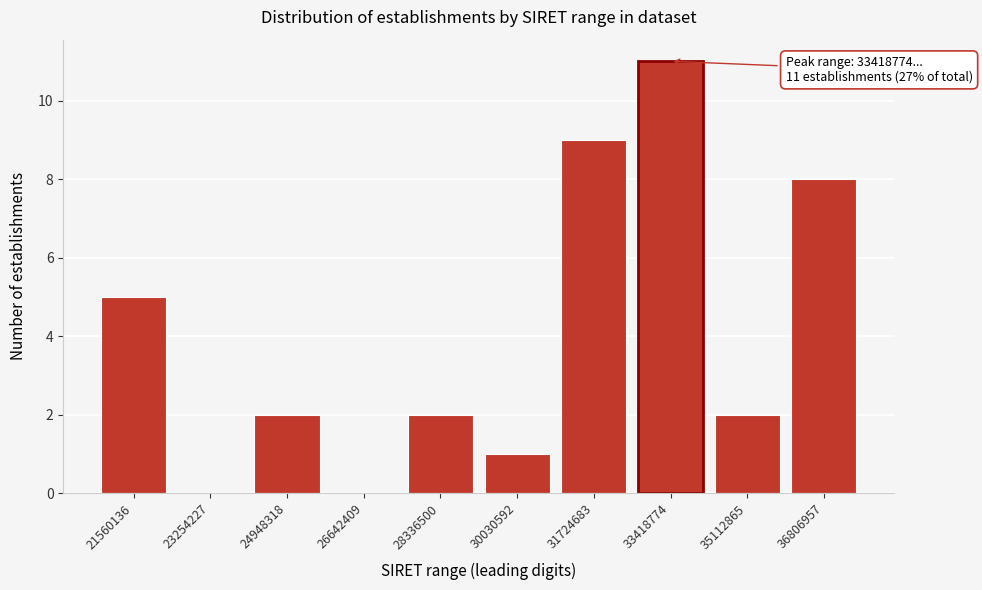

Reading left to right, extract all data points from this chart.

21560136=5	23254227=0	24948318=2	26642409=0	28336500=2	30030592=1	31724683=9	33418774=11	35112865=2	36806957=8